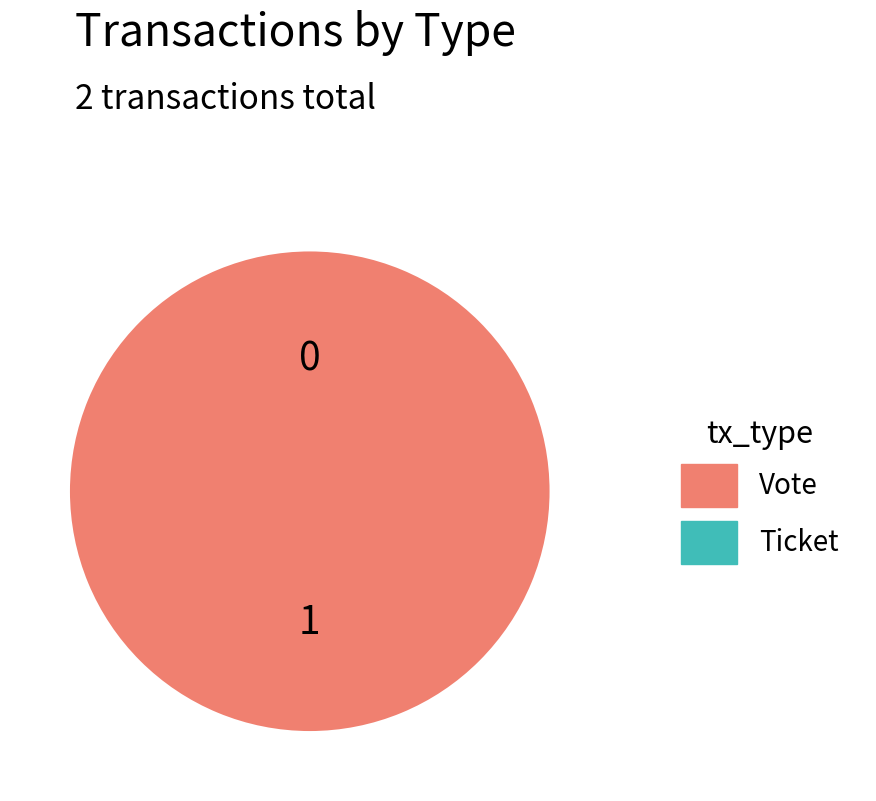

Is it true that Ticket is 0% of the pie?

True